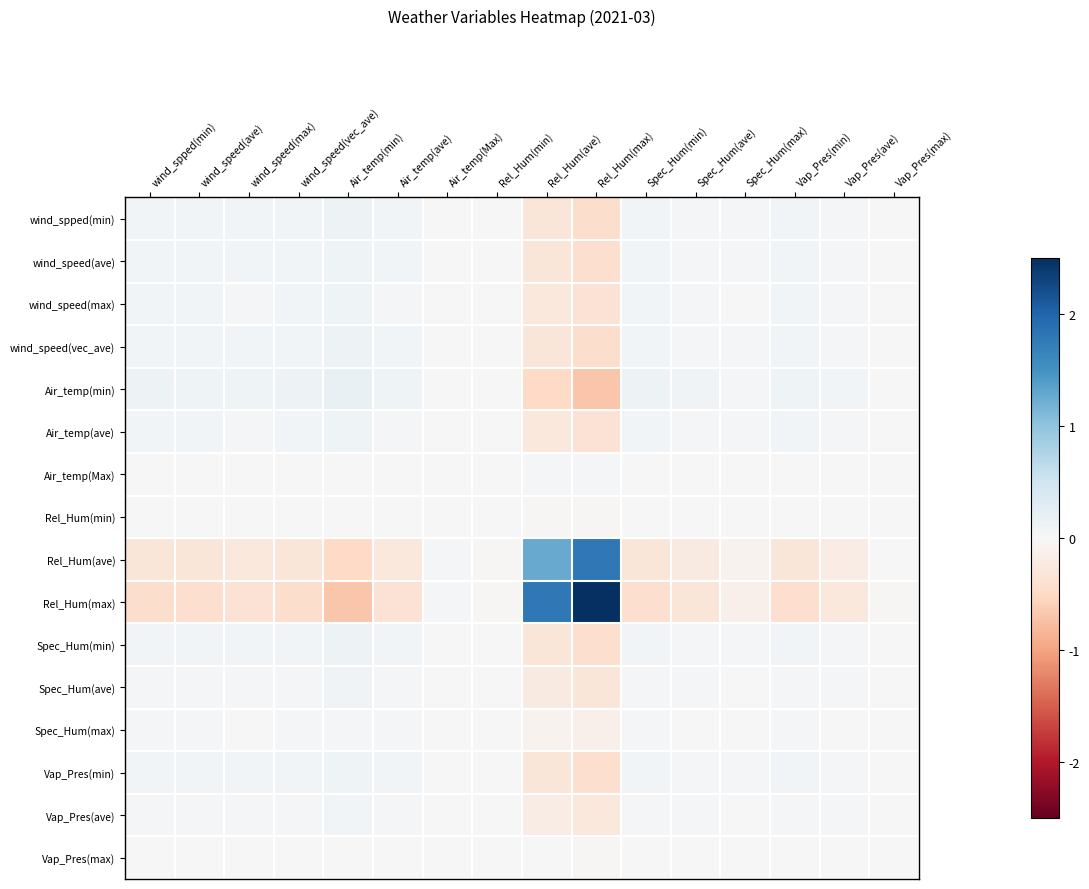

Reading left to right, what are all the values shown in this chart?

wind_spped(min): wind_spped(min)=0.1	wind_speed(ave)=0.1	wind_speed(max)=0.1	wind_speed(vec_ave)=0.1	Air_temp(min)=0.1	Air_temp(ave)=0.1	Air_temp(Max)=-0.0	Rel_Hum(min)=0.0	Rel_Hum(ave)=-0.3	Rel_Hum(max)=-0.4	Spec_Hum(min)=0.1	Spec_Hum(ave)=0.1	Spec_Hum(max)=0.0	Vap_Pres(min)=0.1	Vap_Pres(ave)=0.0	Vap_Pres(max)=0.0
wind_speed(ave): wind_spped(min)=0.1	wind_speed(ave)=0.1	wind_speed(max)=0.1	wind_speed(vec_ave)=0.1	Air_temp(min)=0.1	Air_temp(ave)=0.1	Air_temp(Max)=-0.0	Rel_Hum(min)=0.0	Rel_Hum(ave)=-0.3	Rel_Hum(max)=-0.4	Spec_Hum(min)=0.1	Spec_Hum(ave)=0.1	Spec_Hum(max)=0.0	Vap_Pres(min)=0.1	Vap_Pres(ave)=0.0	Vap_Pres(max)=0.0
wind_speed(max): wind_spped(min)=0.1	wind_speed(ave)=0.1	wind_speed(max)=0.1	wind_speed(vec_ave)=0.1	Air_temp(min)=0.1	Air_temp(ave)=0.1	Air_temp(Max)=-0.0	Rel_Hum(min)=0.0	Rel_Hum(ave)=-0.3	Rel_Hum(max)=-0.4	Spec_Hum(min)=0.1	Spec_Hum(ave)=0.0	Spec_Hum(max)=0.0	Vap_Pres(min)=0.1	Vap_Pres(ave)=0.0	Vap_Pres(max)=0.0
wind_speed(vec_ave): wind_spped(min)=0.1	wind_speed(ave)=0.1	wind_speed(max)=0.1	wind_speed(vec_ave)=0.1	Air_temp(min)=0.1	Air_temp(ave)=0.1	Air_temp(Max)=-0.0	Rel_Hum(min)=0.0	Rel_Hum(ave)=-0.3	Rel_Hum(max)=-0.4	Spec_Hum(min)=0.1	Spec_Hum(ave)=0.1	Spec_Hum(max)=0.0	Vap_Pres(min)=0.1	Vap_Pres(ave)=0.0	Vap_Pres(max)=0.0
Air_temp(min): wind_spped(min)=0.1	wind_speed(ave)=0.1	wind_speed(max)=0.1	wind_speed(vec_ave)=0.1	Air_temp(min)=0.2	Air_temp(ave)=0.1	Air_temp(Max)=-0.0	Rel_Hum(min)=0.0	Rel_Hum(ave)=-0.5	Rel_Hum(max)=-0.7	Spec_Hum(min)=0.1	Spec_Hum(ave)=0.1	Spec_Hum(max)=0.0	Vap_Pres(min)=0.1	Vap_Pres(ave)=0.1	Vap_Pres(max)=0.0
Air_temp(ave): wind_spped(min)=0.1	wind_speed(ave)=0.1	wind_speed(max)=0.1	wind_speed(vec_ave)=0.1	Air_temp(min)=0.1	Air_temp(ave)=0.1	Air_temp(Max)=-0.0	Rel_Hum(min)=0.0	Rel_Hum(ave)=-0.3	Rel_Hum(max)=-0.4	Spec_Hum(min)=0.1	Spec_Hum(ave)=0.0	Spec_Hum(max)=0.0	Vap_Pres(min)=0.1	Vap_Pres(ave)=0.0	Vap_Pres(max)=0.0
Air_temp(Max): wind_spped(min)=-0.0	wind_speed(ave)=-0.0	wind_speed(max)=-0.0	wind_speed(vec_ave)=-0.0	Air_temp(min)=-0.0	Air_temp(ave)=-0.0	Air_temp(Max)=0.0	Rel_Hum(min)=-0.0	Rel_Hum(ave)=0.0	Rel_Hum(max)=0.0	Spec_Hum(min)=-0.0	Spec_Hum(ave)=-0.0	Spec_Hum(max)=-0.0	Vap_Pres(min)=-0.0	Vap_Pres(ave)=-0.0	Vap_Pres(max)=-0.0
Rel_Hum(min): wind_spped(min)=0.0	wind_speed(ave)=0.0	wind_speed(max)=0.0	wind_speed(vec_ave)=0.0	Air_temp(min)=0.0	Air_temp(ave)=0.0	Air_temp(Max)=-0.0	Rel_Hum(min)=0.0	Rel_Hum(ave)=-0.0	Rel_Hum(max)=-0.0	Spec_Hum(min)=0.0	Spec_Hum(ave)=0.0	Spec_Hum(max)=0.0	Vap_Pres(min)=0.0	Vap_Pres(ave)=0.0	Vap_Pres(max)=0.0
Rel_Hum(ave): wind_spped(min)=-0.3	wind_speed(ave)=-0.3	wind_speed(max)=-0.3	wind_speed(vec_ave)=-0.3	Air_temp(min)=-0.5	Air_temp(ave)=-0.3	Air_temp(Max)=0.0	Rel_Hum(min)=-0.0	Rel_Hum(ave)=1.3	Rel_Hum(max)=1.8	Spec_Hum(min)=-0.3	Spec_Hum(ave)=-0.2	Spec_Hum(max)=-0.1	Vap_Pres(min)=-0.3	Vap_Pres(ave)=-0.2	Vap_Pres(max)=-0.0
Rel_Hum(max): wind_spped(min)=-0.4	wind_speed(ave)=-0.4	wind_speed(max)=-0.4	wind_speed(vec_ave)=-0.4	Air_temp(min)=-0.7	Air_temp(ave)=-0.4	Air_temp(Max)=0.0	Rel_Hum(min)=-0.0	Rel_Hum(ave)=1.8	Rel_Hum(max)=2.5	Spec_Hum(min)=-0.4	Spec_Hum(ave)=-0.3	Spec_Hum(max)=-0.1	Vap_Pres(min)=-0.4	Vap_Pres(ave)=-0.3	Vap_Pres(max)=-0.0
Spec_Hum(min): wind_spped(min)=0.1	wind_speed(ave)=0.1	wind_speed(max)=0.1	wind_speed(vec_ave)=0.1	Air_temp(min)=0.1	Air_temp(ave)=0.1	Air_temp(Max)=-0.0	Rel_Hum(min)=0.0	Rel_Hum(ave)=-0.3	Rel_Hum(max)=-0.4	Spec_Hum(min)=0.1	Spec_Hum(ave)=0.1	Spec_Hum(max)=0.0	Vap_Pres(min)=0.1	Vap_Pres(ave)=0.0	Vap_Pres(max)=0.0
Spec_Hum(ave): wind_spped(min)=0.1	wind_speed(ave)=0.1	wind_speed(max)=0.0	wind_speed(vec_ave)=0.1	Air_temp(min)=0.1	Air_temp(ave)=0.0	Air_temp(Max)=-0.0	Rel_Hum(min)=0.0	Rel_Hum(ave)=-0.2	Rel_Hum(max)=-0.3	Spec_Hum(min)=0.1	Spec_Hum(ave)=0.0	Spec_Hum(max)=0.0	Vap_Pres(min)=0.1	Vap_Pres(ave)=0.0	Vap_Pres(max)=0.0
Spec_Hum(max): wind_spped(min)=0.0	wind_speed(ave)=0.0	wind_speed(max)=0.0	wind_speed(vec_ave)=0.0	Air_temp(min)=0.0	Air_temp(ave)=0.0	Air_temp(Max)=-0.0	Rel_Hum(min)=0.0	Rel_Hum(ave)=-0.1	Rel_Hum(max)=-0.1	Spec_Hum(min)=0.0	Spec_Hum(ave)=0.0	Spec_Hum(max)=0.0	Vap_Pres(min)=0.0	Vap_Pres(ave)=0.0	Vap_Pres(max)=0.0
Vap_Pres(min): wind_spped(min)=0.1	wind_speed(ave)=0.1	wind_speed(max)=0.1	wind_speed(vec_ave)=0.1	Air_temp(min)=0.1	Air_temp(ave)=0.1	Air_temp(Max)=-0.0	Rel_Hum(min)=0.0	Rel_Hum(ave)=-0.3	Rel_Hum(max)=-0.4	Spec_Hum(min)=0.1	Spec_Hum(ave)=0.1	Spec_Hum(max)=0.0	Vap_Pres(min)=0.1	Vap_Pres(ave)=0.0	Vap_Pres(max)=0.0
Vap_Pres(ave): wind_spped(min)=0.0	wind_speed(ave)=0.0	wind_speed(max)=0.0	wind_speed(vec_ave)=0.0	Air_temp(min)=0.1	Air_temp(ave)=0.0	Air_temp(Max)=-0.0	Rel_Hum(min)=0.0	Rel_Hum(ave)=-0.2	Rel_Hum(max)=-0.3	Spec_Hum(min)=0.0	Spec_Hum(ave)=0.0	Spec_Hum(max)=0.0	Vap_Pres(min)=0.0	Vap_Pres(ave)=0.0	Vap_Pres(max)=0.0
Vap_Pres(max): wind_spped(min)=0.0	wind_speed(ave)=0.0	wind_speed(max)=0.0	wind_speed(vec_ave)=0.0	Air_temp(min)=0.0	Air_temp(ave)=0.0	Air_temp(Max)=-0.0	Rel_Hum(min)=0.0	Rel_Hum(ave)=-0.0	Rel_Hum(max)=-0.0	Spec_Hum(min)=0.0	Spec_Hum(ave)=0.0	Spec_Hum(max)=0.0	Vap_Pres(min)=0.0	Vap_Pres(ave)=0.0	Vap_Pres(max)=0.0